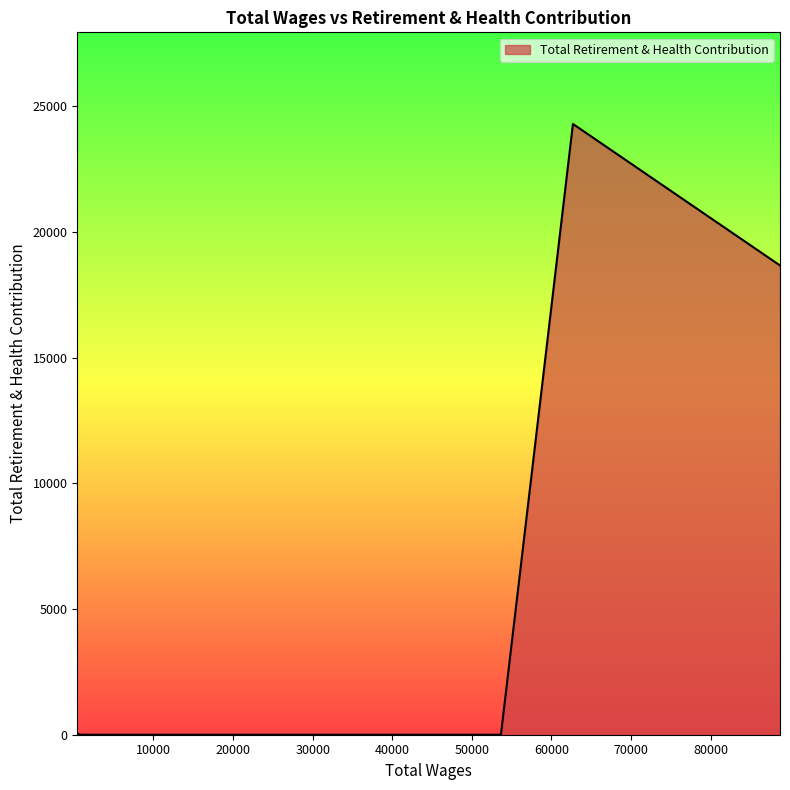

What is the maximum value shown in the chart?

24296